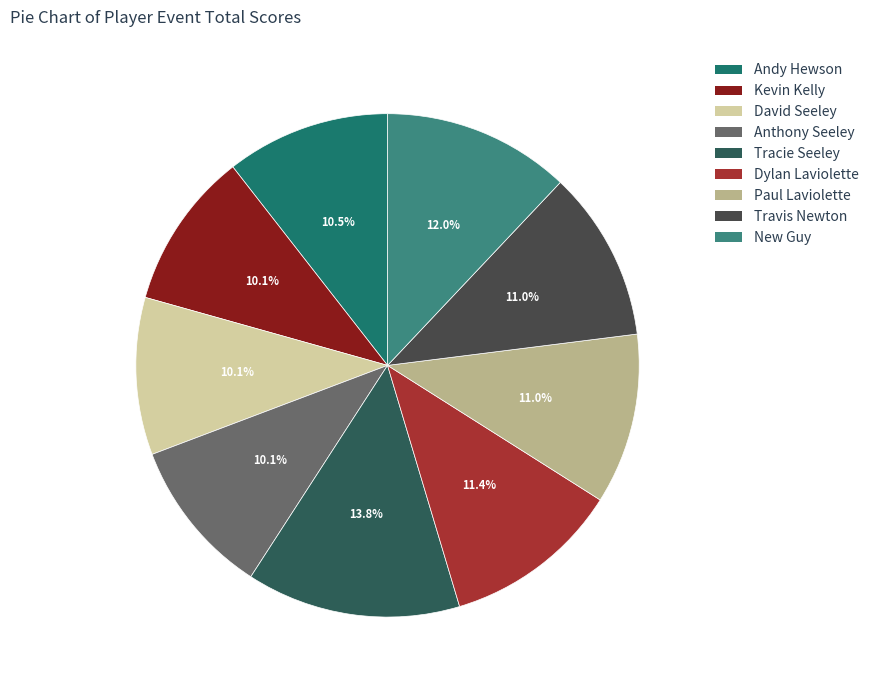

True or false: Tracie Seeley accounts for 2% of the total.

False